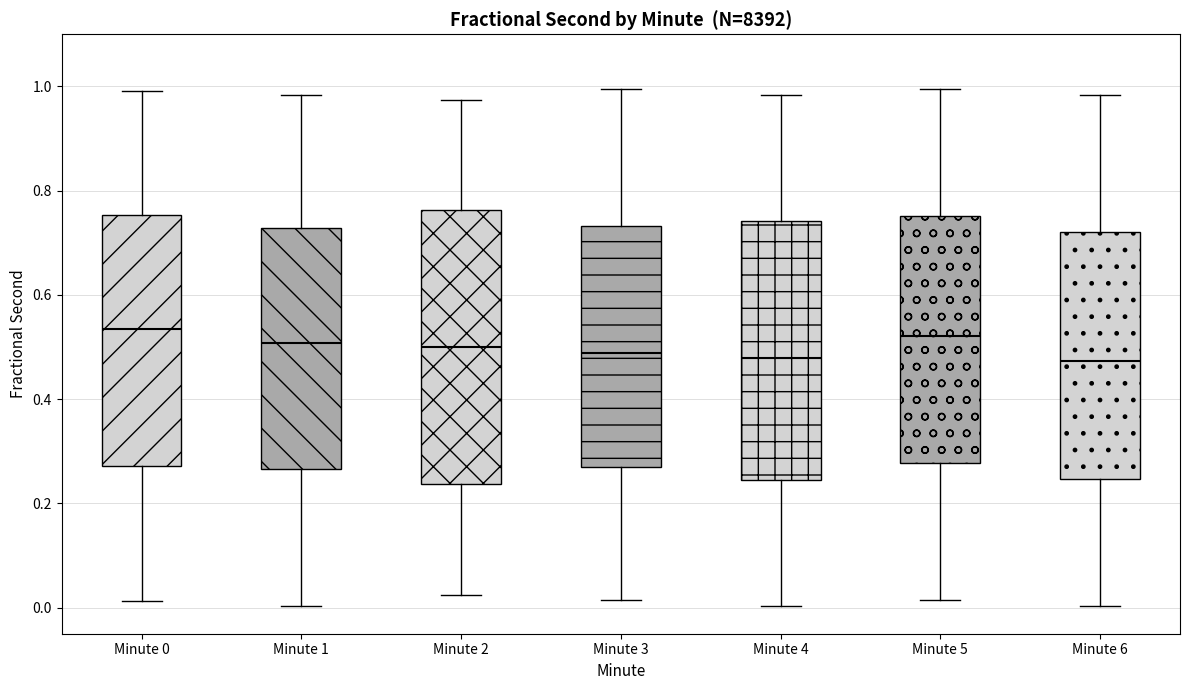

Reading left to right, transcribe this box plot: for each box, give where its median line is, the range the box spans, and where its two whiskers end, as read against the y-axis. The values are not printed on the chart, so give them approximately, as read against the axis.

Minute 0: median 0.54, box 0.28 to 0.76, whiskers 0.02 to 1.00
Minute 1: median 0.50, box 0.26 to 0.72, whiskers 0.00 to 0.98
Minute 2: median 0.50, box 0.24 to 0.76, whiskers 0.02 to 0.98
Minute 3: median 0.48, box 0.28 to 0.74, whiskers 0.02 to 1.00
Minute 4: median 0.48, box 0.24 to 0.74, whiskers 0.00 to 0.98
Minute 5: median 0.52, box 0.28 to 0.76, whiskers 0.02 to 1.00
Minute 6: median 0.48, box 0.24 to 0.72, whiskers 0.00 to 0.98